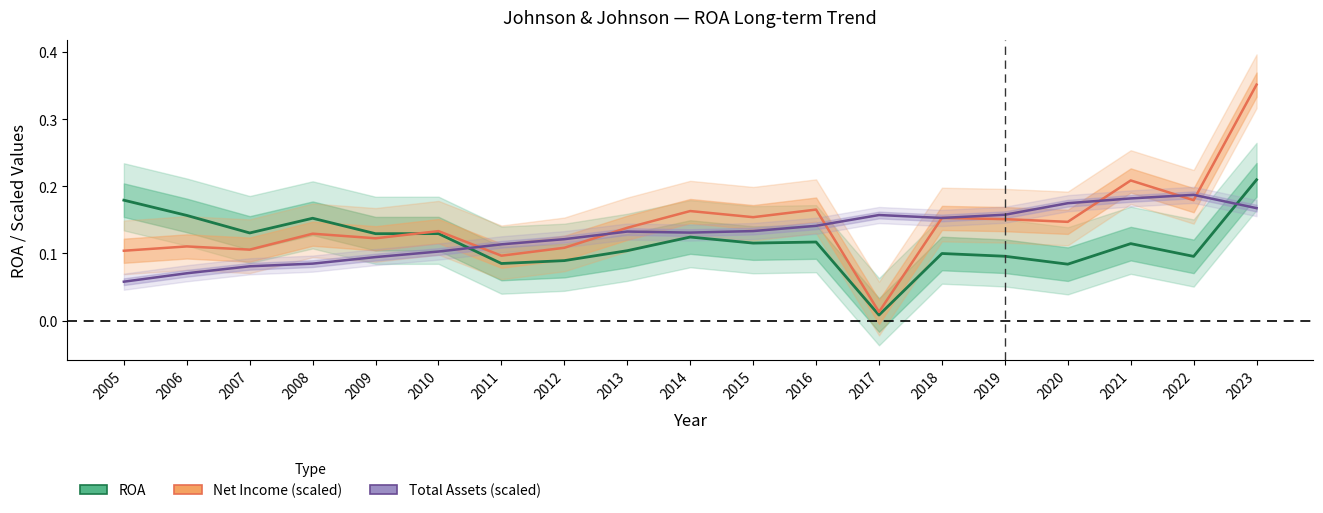

True or false: ROA has a value of 0.0 at 2018.

False